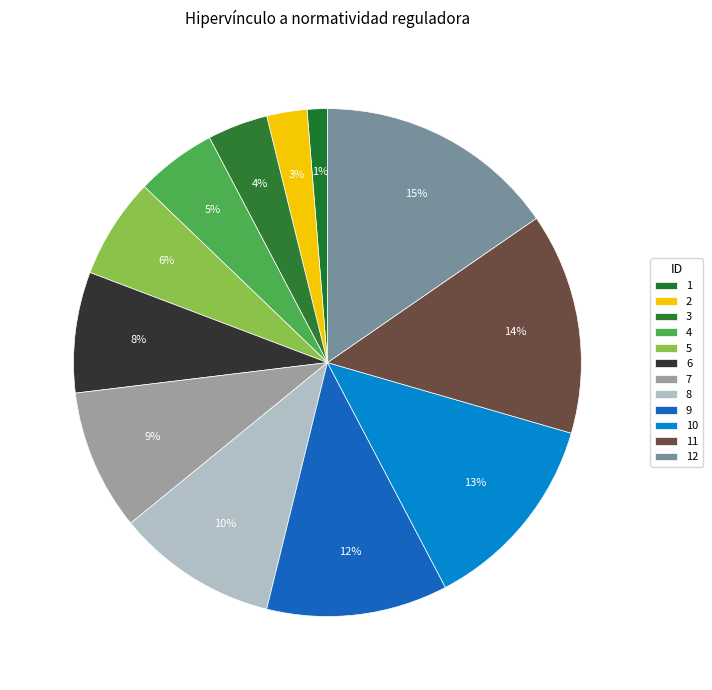

To the nearest percent, what is the average slice percentage?

8%